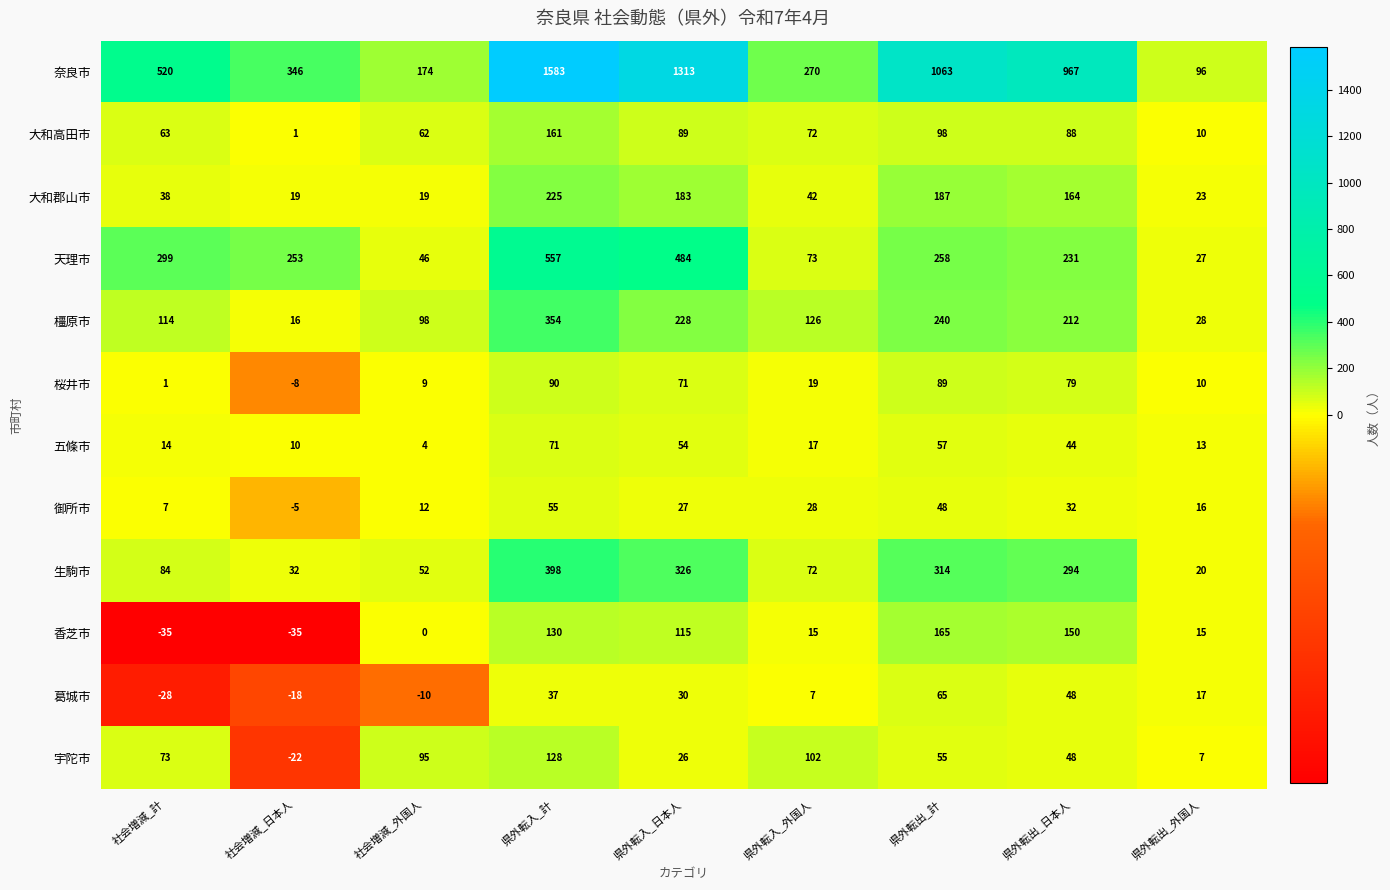

What is the total value across all series at 県外転入_日本人?

2946